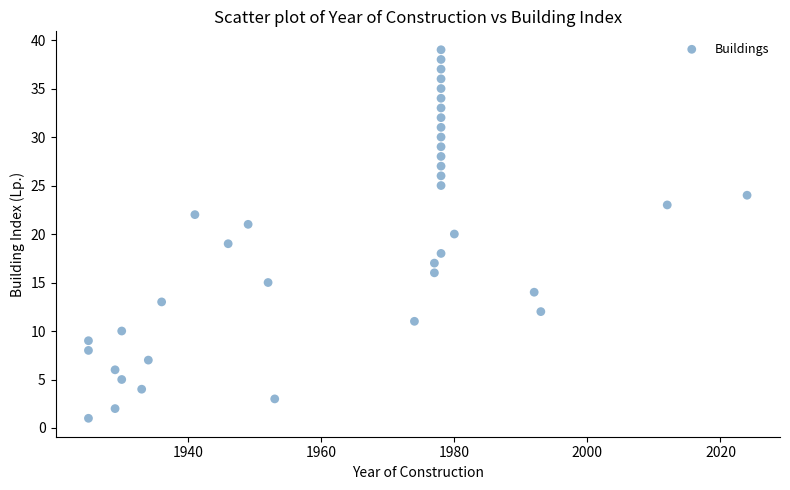

What is the range of X values (max minus min)?

99